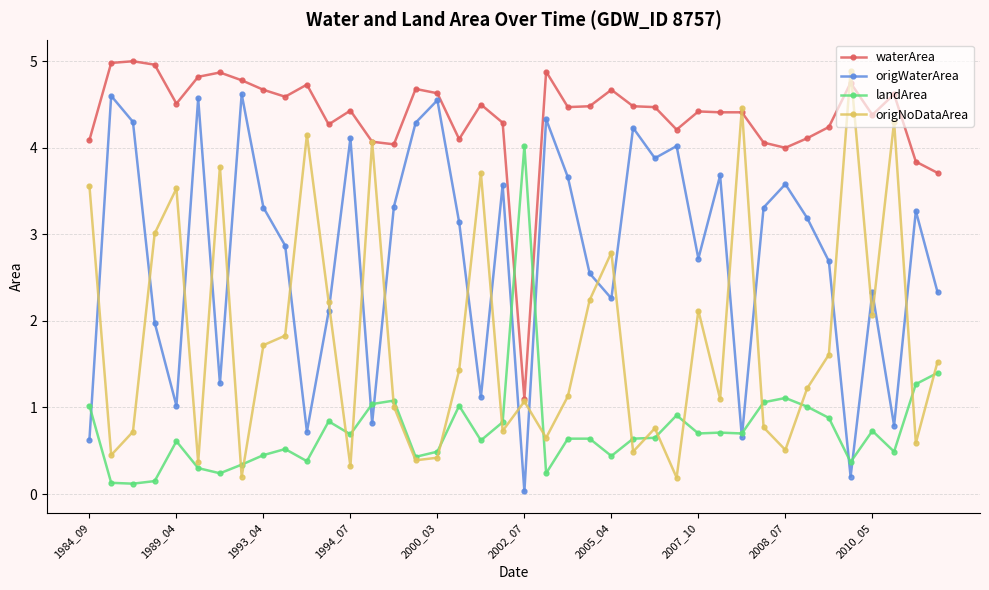

What is the value of the waterArea point at the 11th from the left?

4.7